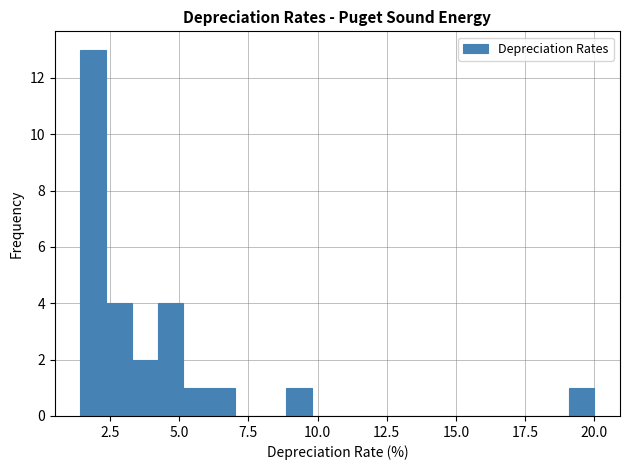

Around what value on the x-axis is the tallest bar? Give the approximate position of its centre, as read against the axis.

2.0